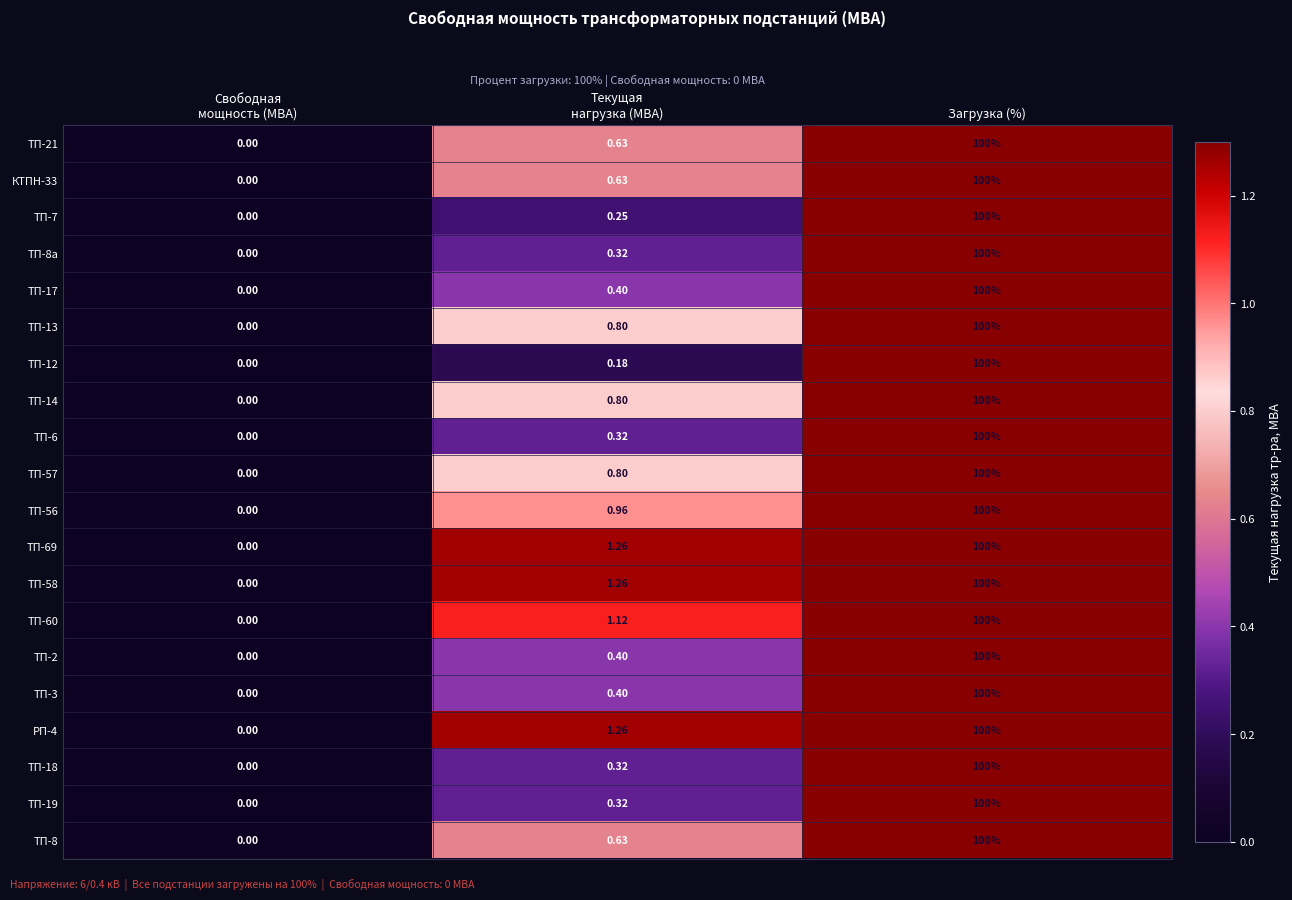

Which label corresponds to the largest value in the chart?

Загрузка (%)